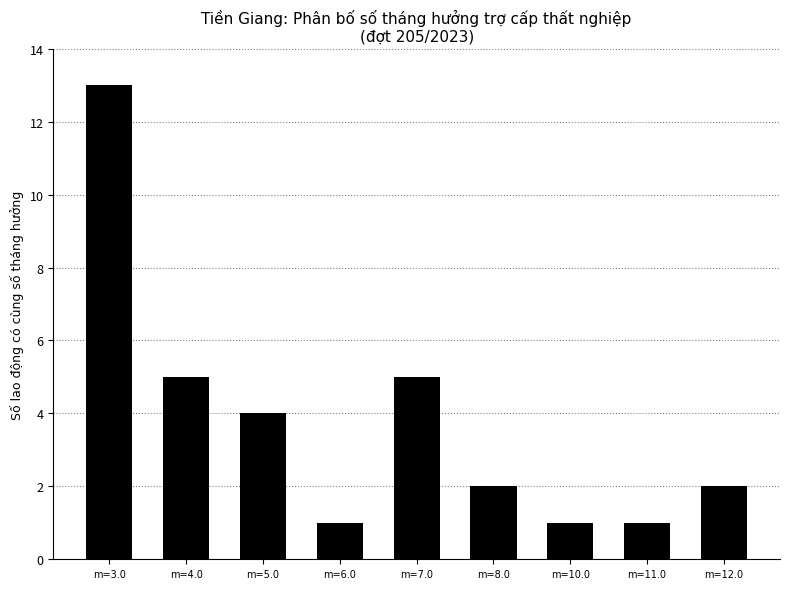

Approximately how many times larger is the value at m=11.0 compared to m=12.0?

0.5